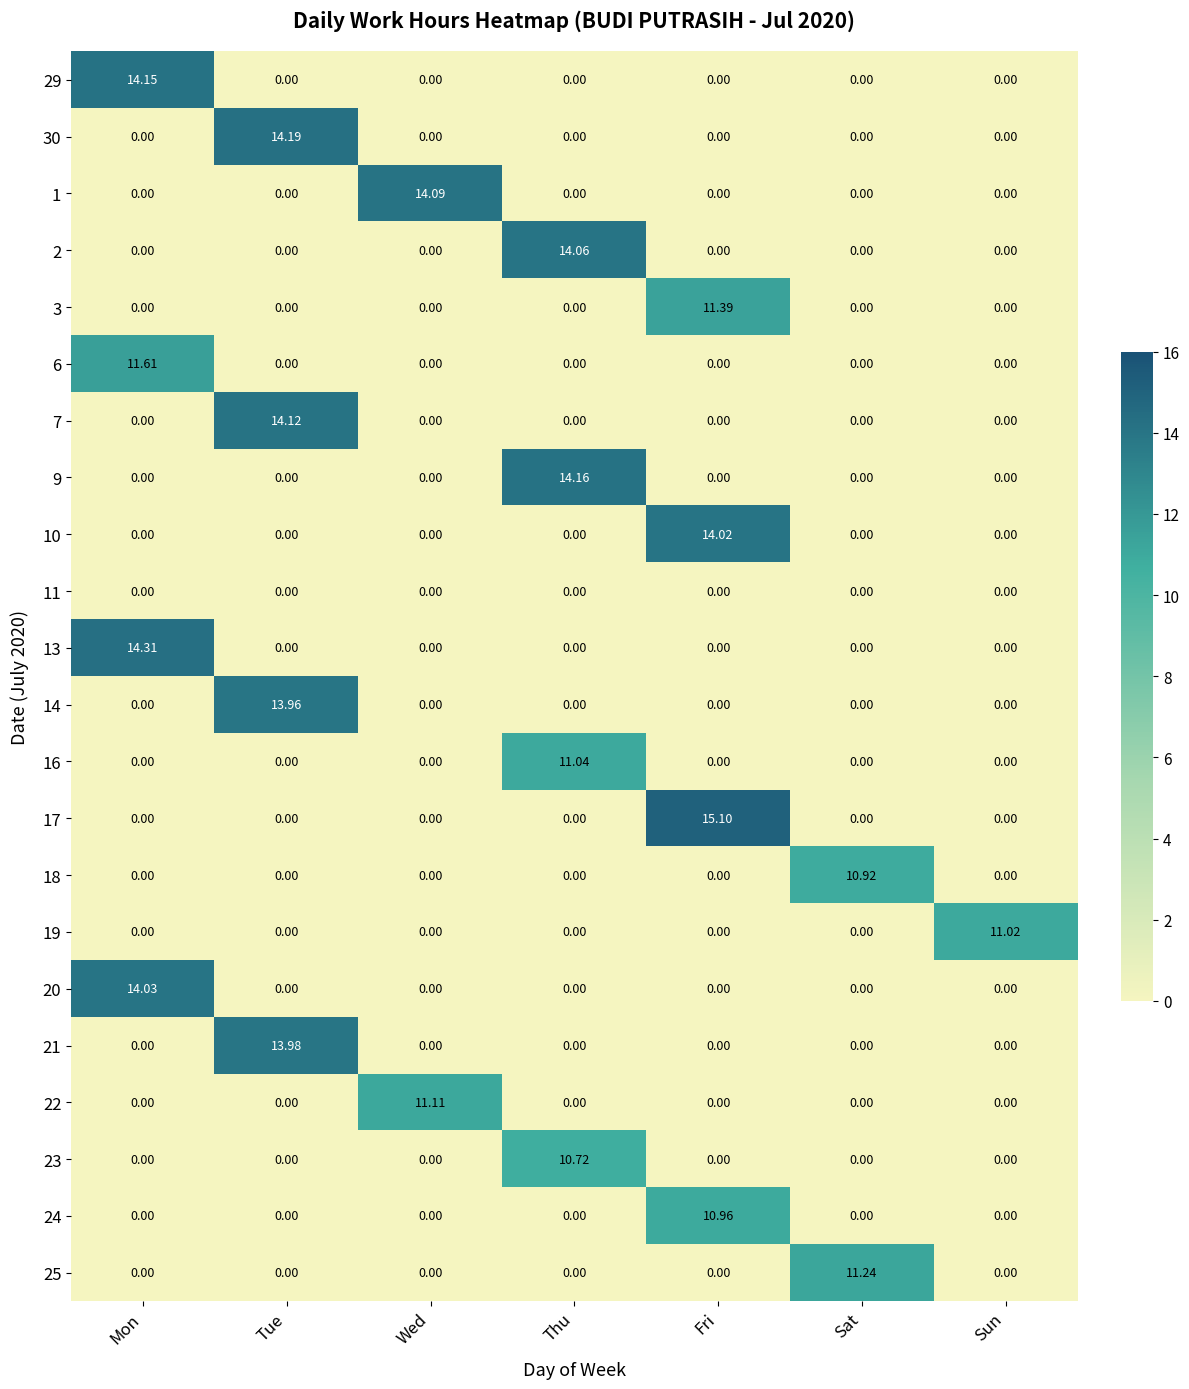

At which category is the sum across all series the highest?

Tue